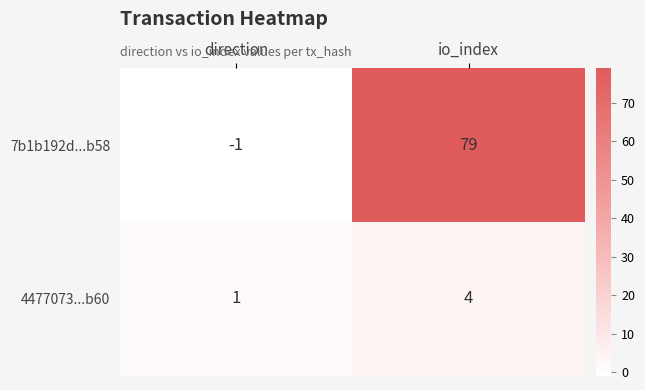

Between direction and io_index, which series saw the biggest shift?

7b1b192d...b58